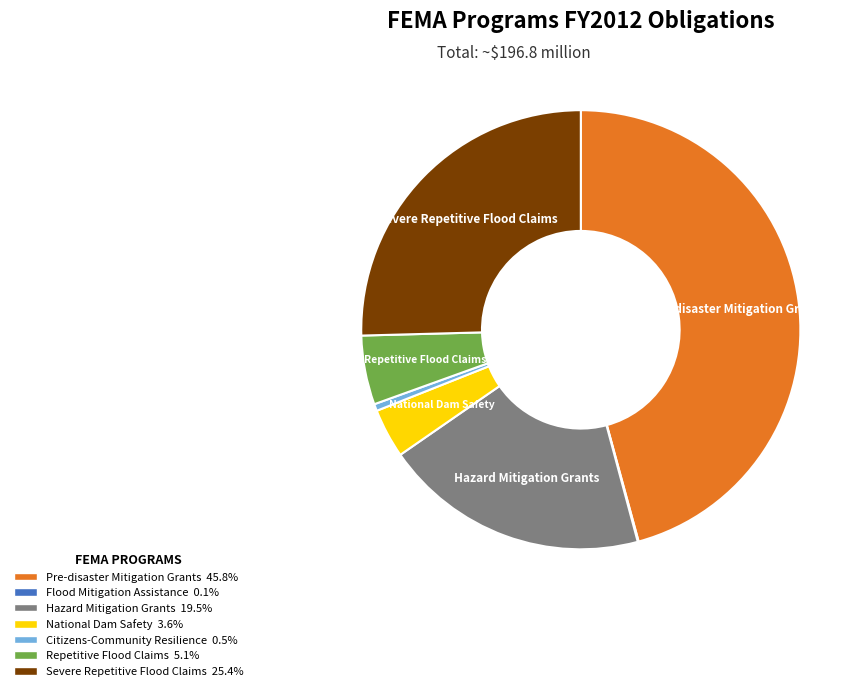

Is there any slice that represents more than half of the pie?

No